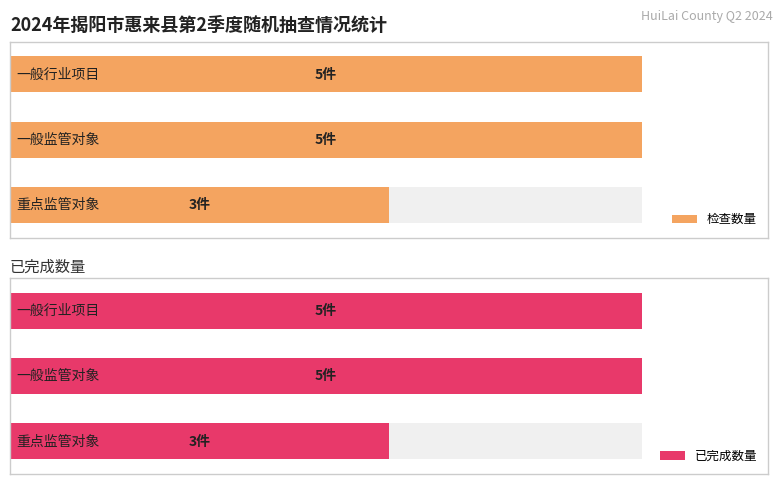

List the labels in order of 已完成数量 value, largest first.

1, 2, 0